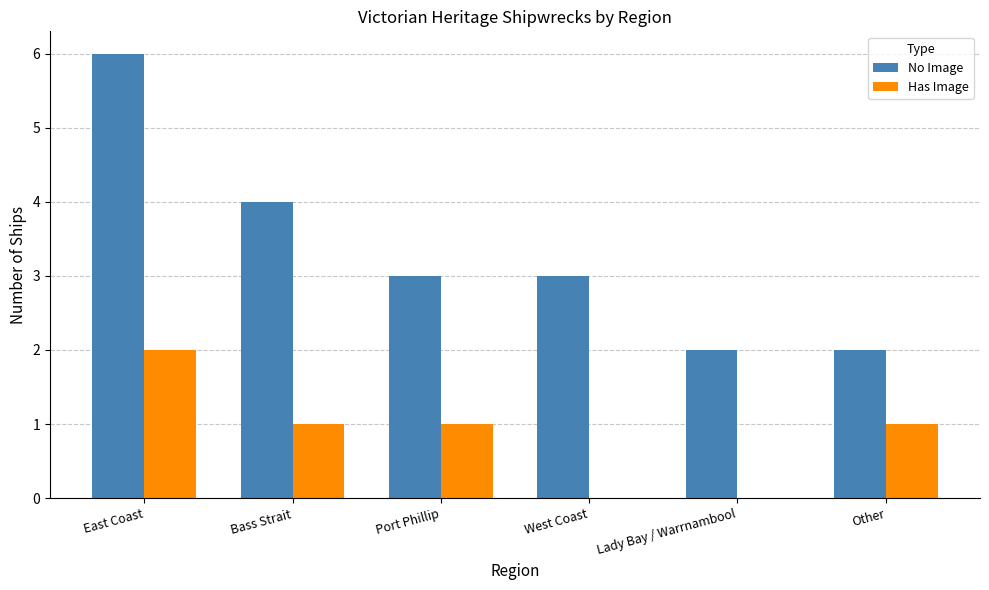

The value of No Image at Lady Bay / Warrnambool is 3. True or false?

False